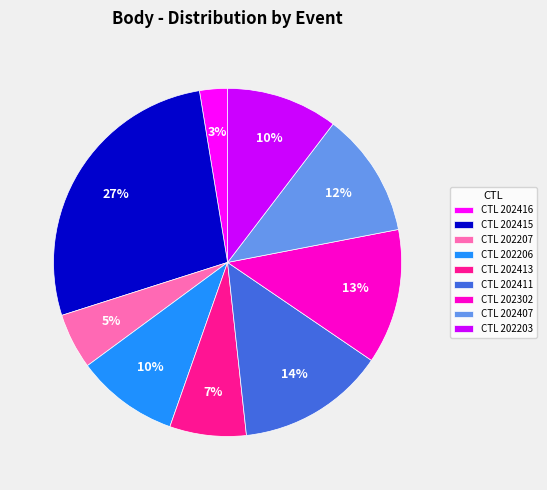

How many segments does this pie chart have?

9